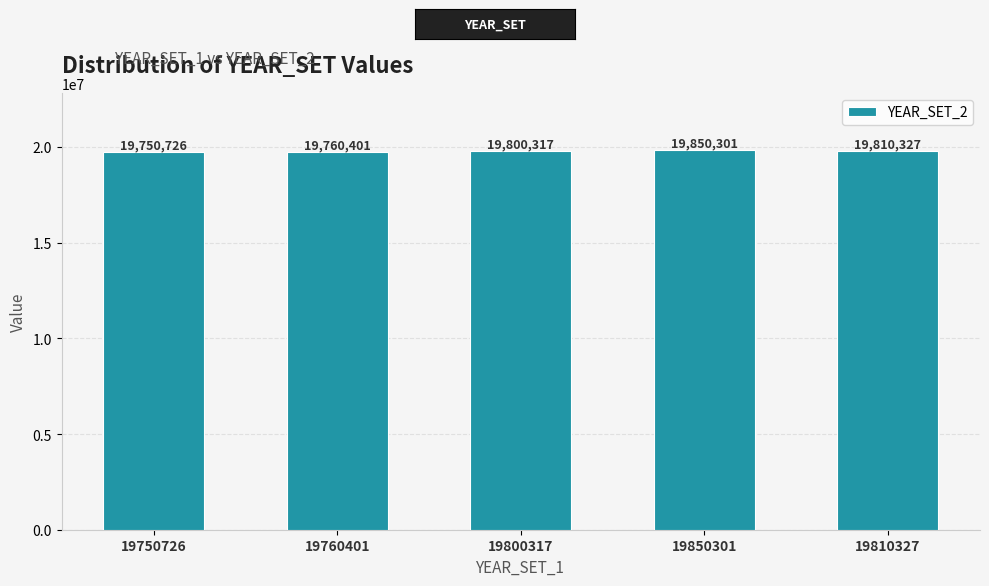

The chart shows a value of 34731634 at 19850301. True or false?

False